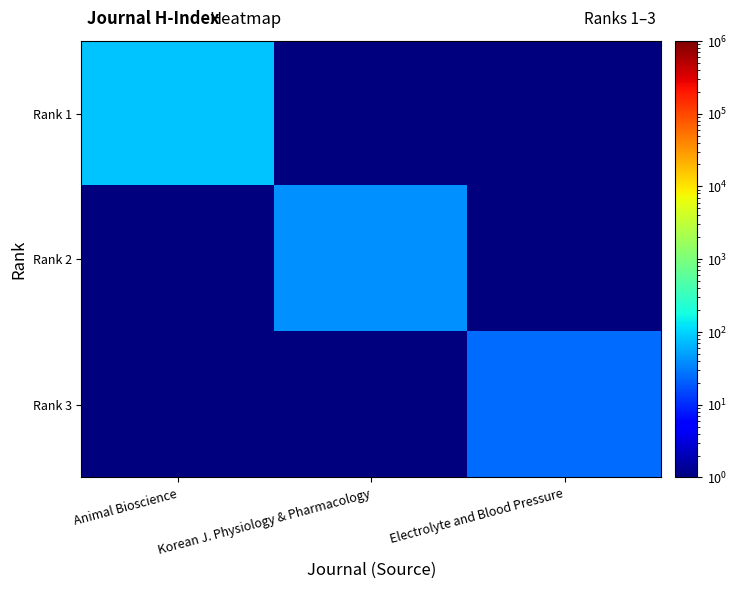

Reading right to left, transcribe all the data shown in this chart.

Rank 1: Electrolyte and Blood Pressure=0.1	Korean J. Physiology & Pharmacology=0.1	Animal Bioscience=80.0
Rank 2: Electrolyte and Blood Pressure=0.1	Korean J. Physiology & Pharmacology=40.0	Animal Bioscience=0.1
Rank 3: Electrolyte and Blood Pressure=25.0	Korean J. Physiology & Pharmacology=0.1	Animal Bioscience=0.1